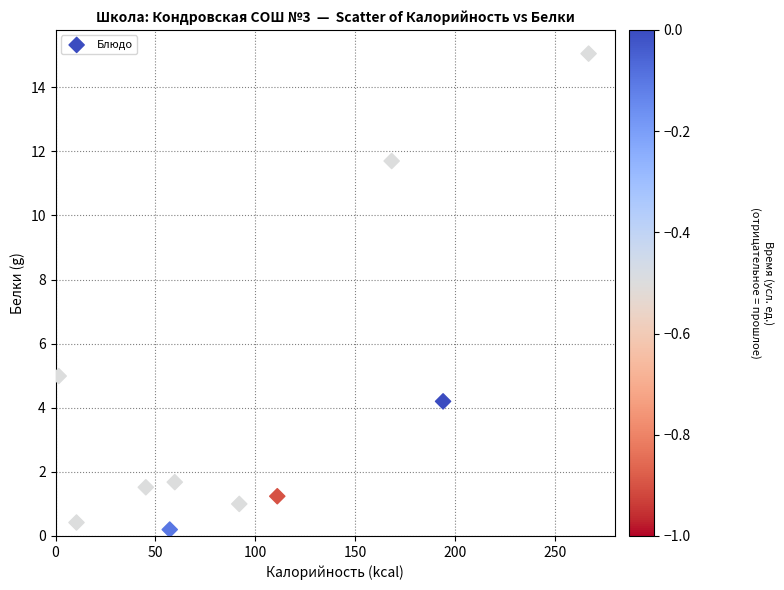

What is the average Y value?

4.2